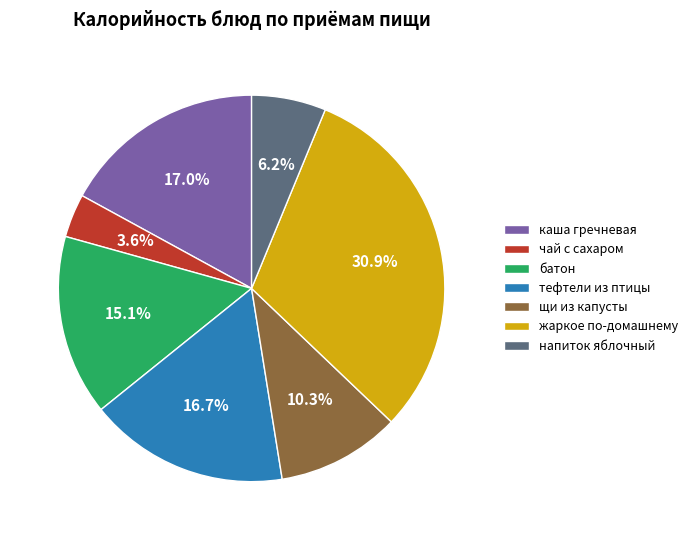

Is the sum of щи из капусты and жаркое по-домашнему greater than half?

No